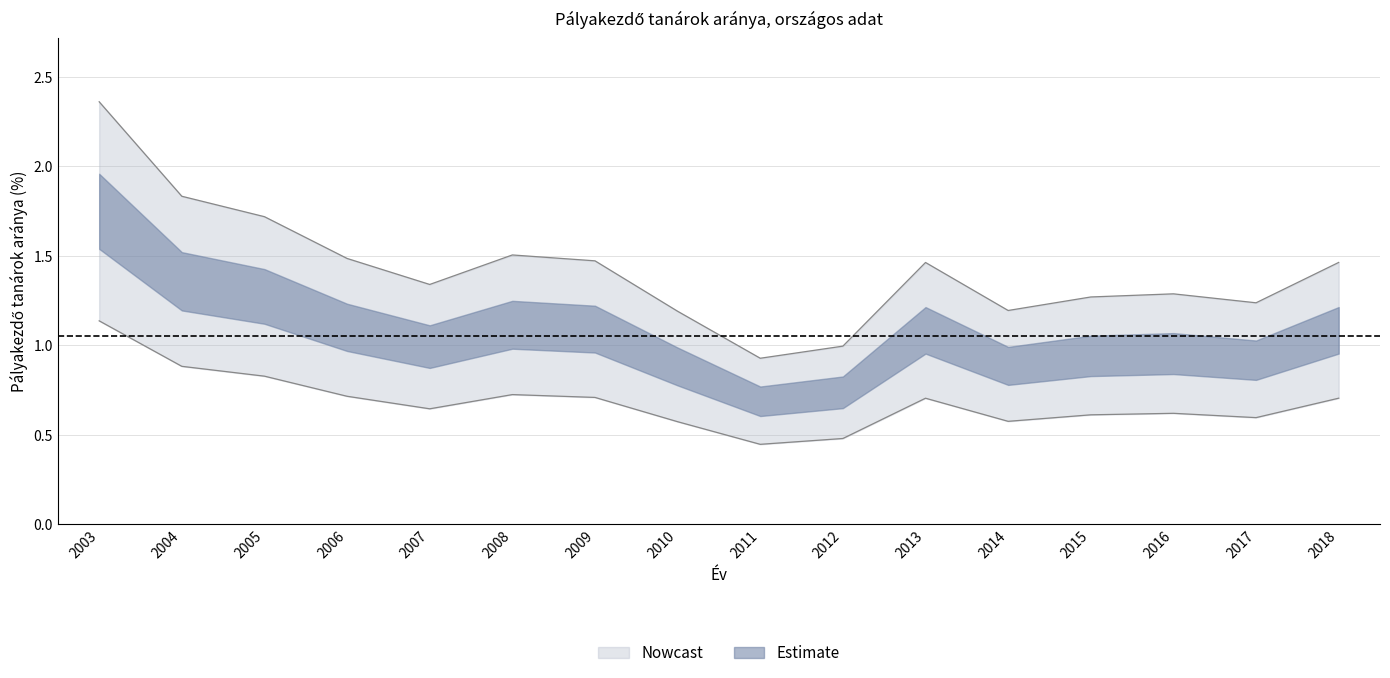

Approximately how many times larger is the value at 2003 compared to 2008?

1.6